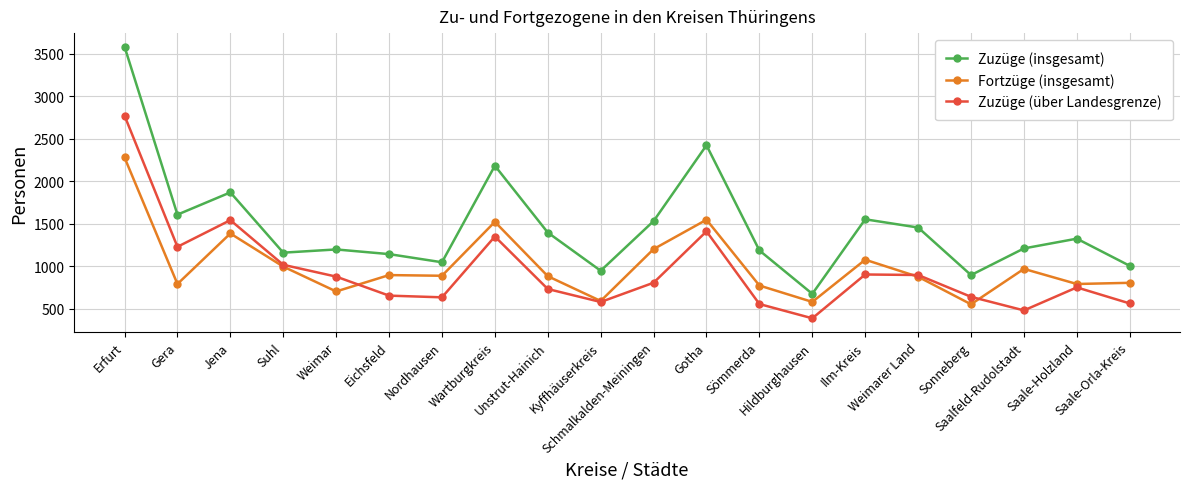

What is the approximate value of Zuzüge (über Landesgrenze) at Kyffhäuserkreis, to the nearest 50?

600